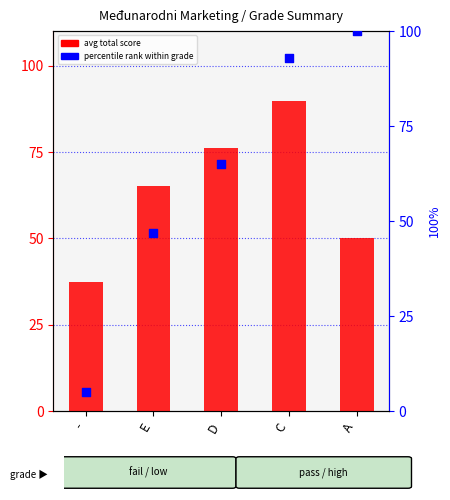

Which series reaches the maximum Y coordinate?

percentile rank within grade